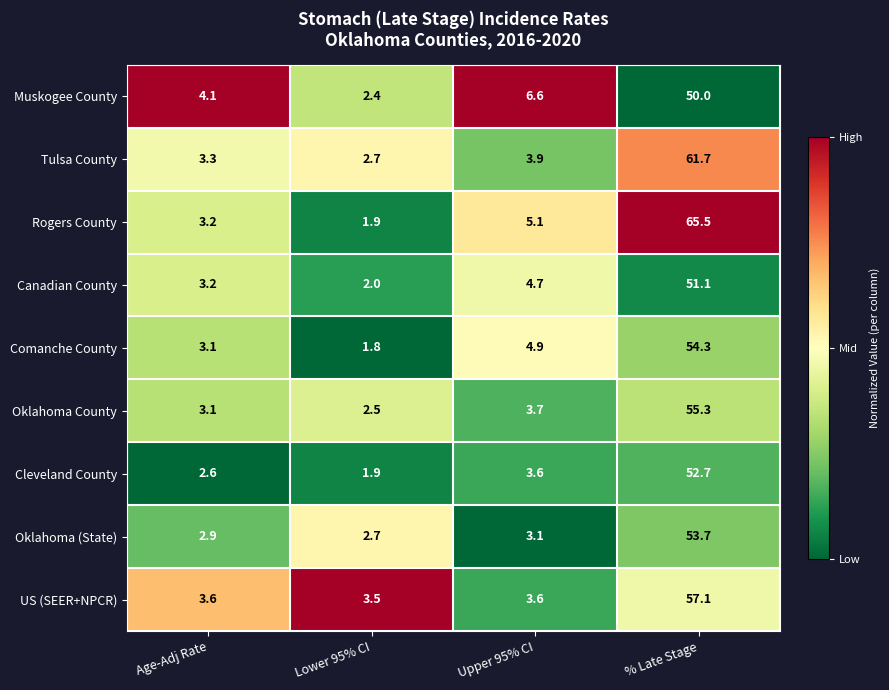

Where does the Muskogee County series first go above 6?

Upper 95% CI